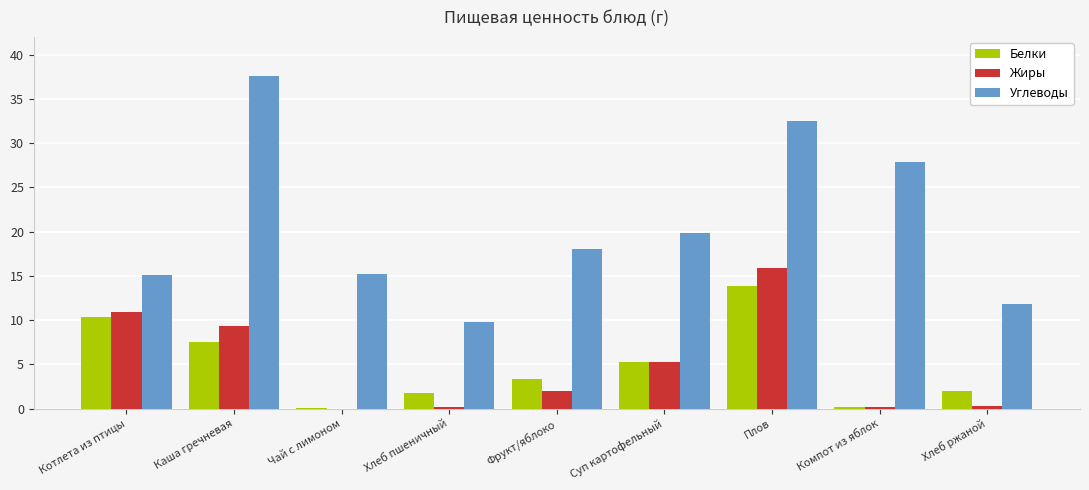

Which series has the largest total across all categories?

Углеводы